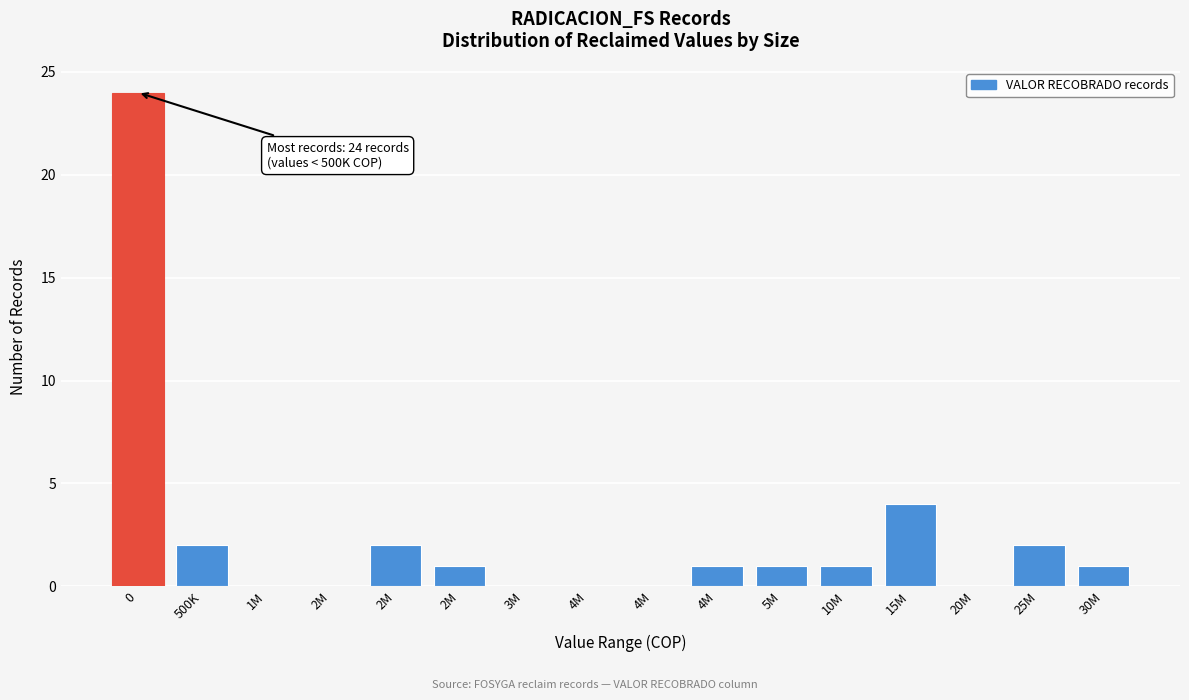

How many distinct data groups are displayed?

1